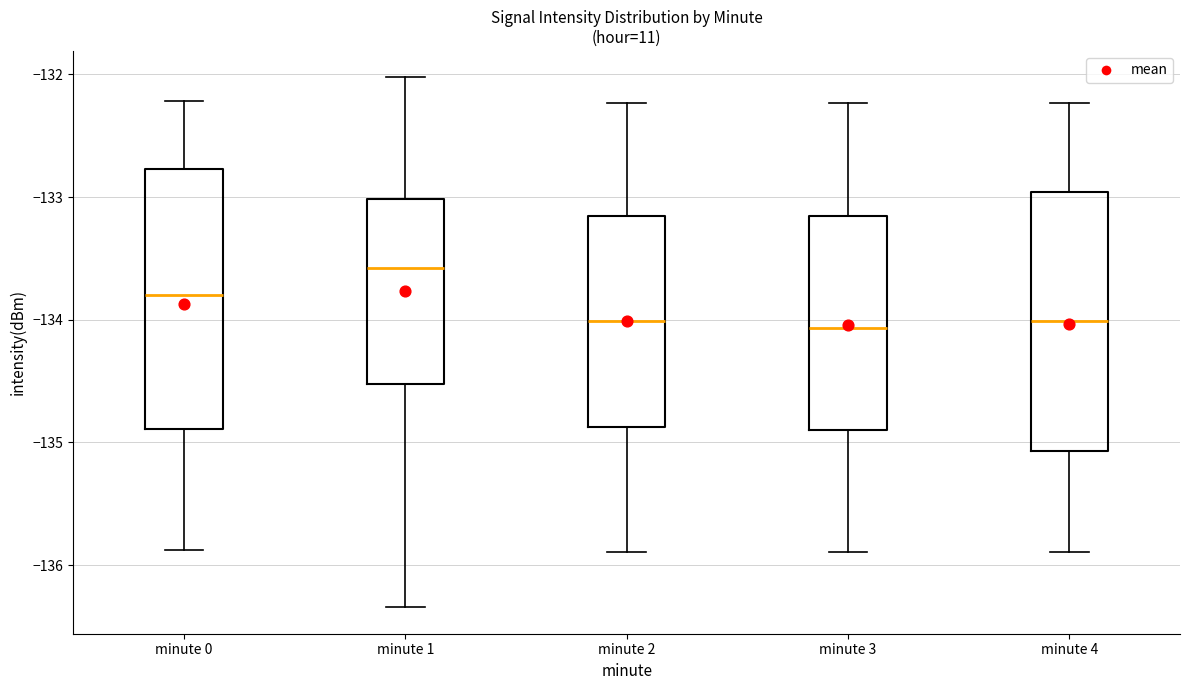

Reading left to right, read every box against the y-axis: the position of its median line, the range the box covers, and the ends of its whiskers. The values are not printed on the chart, so give them approximately, as read against the axis.

minute 0: median -133.8, box -134.9 to -132.8, whiskers -135.9 to -132.2
minute 1: median -133.6, box -134.5 to -133.0, whiskers -136.3 to -132.0
minute 2: median -134.0, box -134.9 to -133.2, whiskers -135.9 to -132.2
minute 3: median -134.1, box -134.9 to -133.2, whiskers -135.9 to -132.2
minute 4: median -134.0, box -135.1 to -133.0, whiskers -135.9 to -132.2